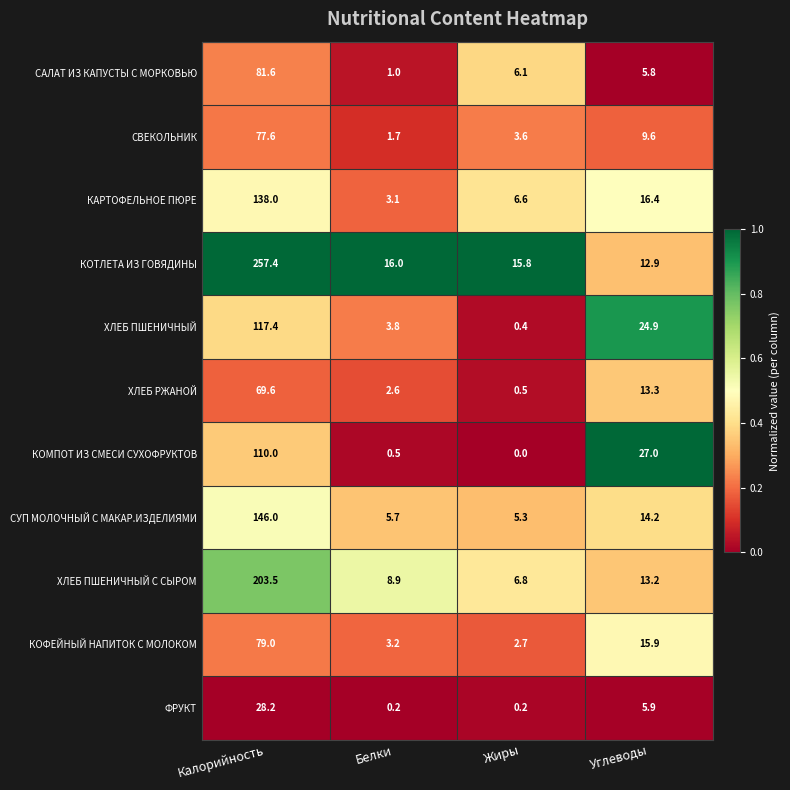

What is the lowest value of the КОТЛЕТА ИЗ ГОВЯДИНЫ series?

12.9